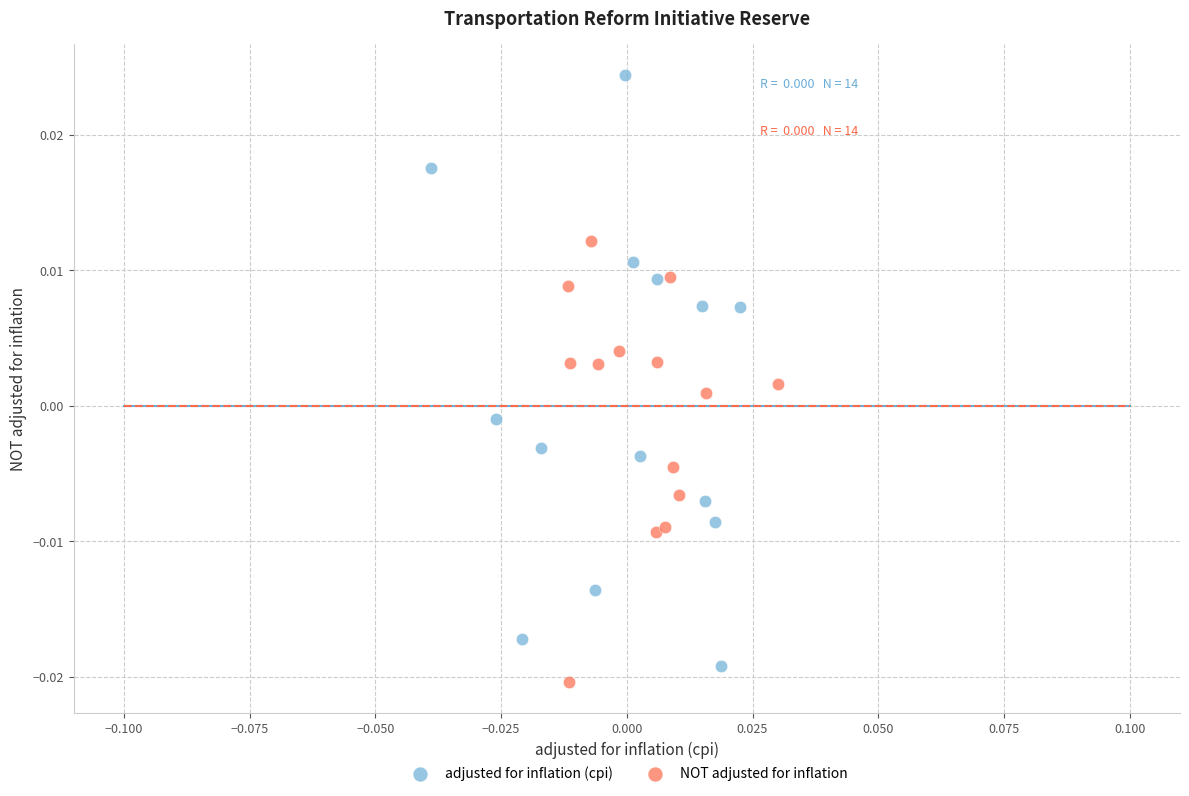

Which series has the widest spread of Y values?

adjusted for inflation (cpi)